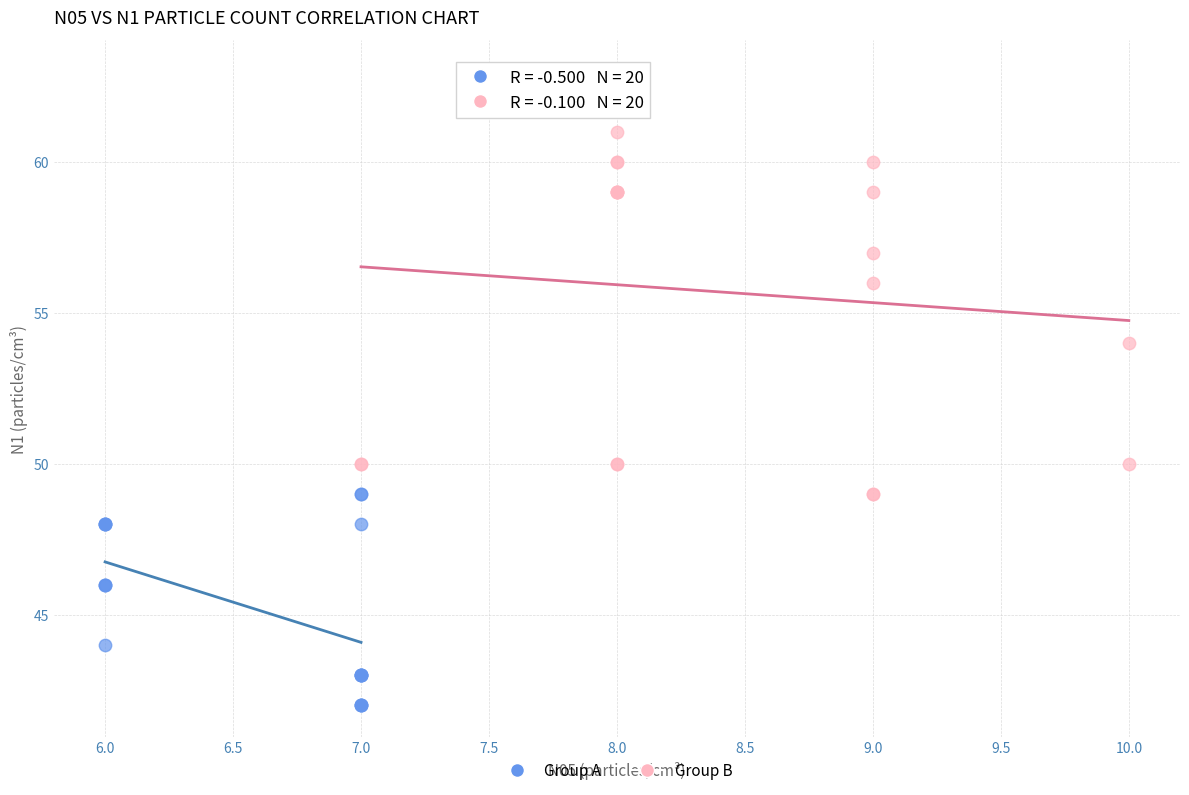

Which series contains the highest Y value?

Group B